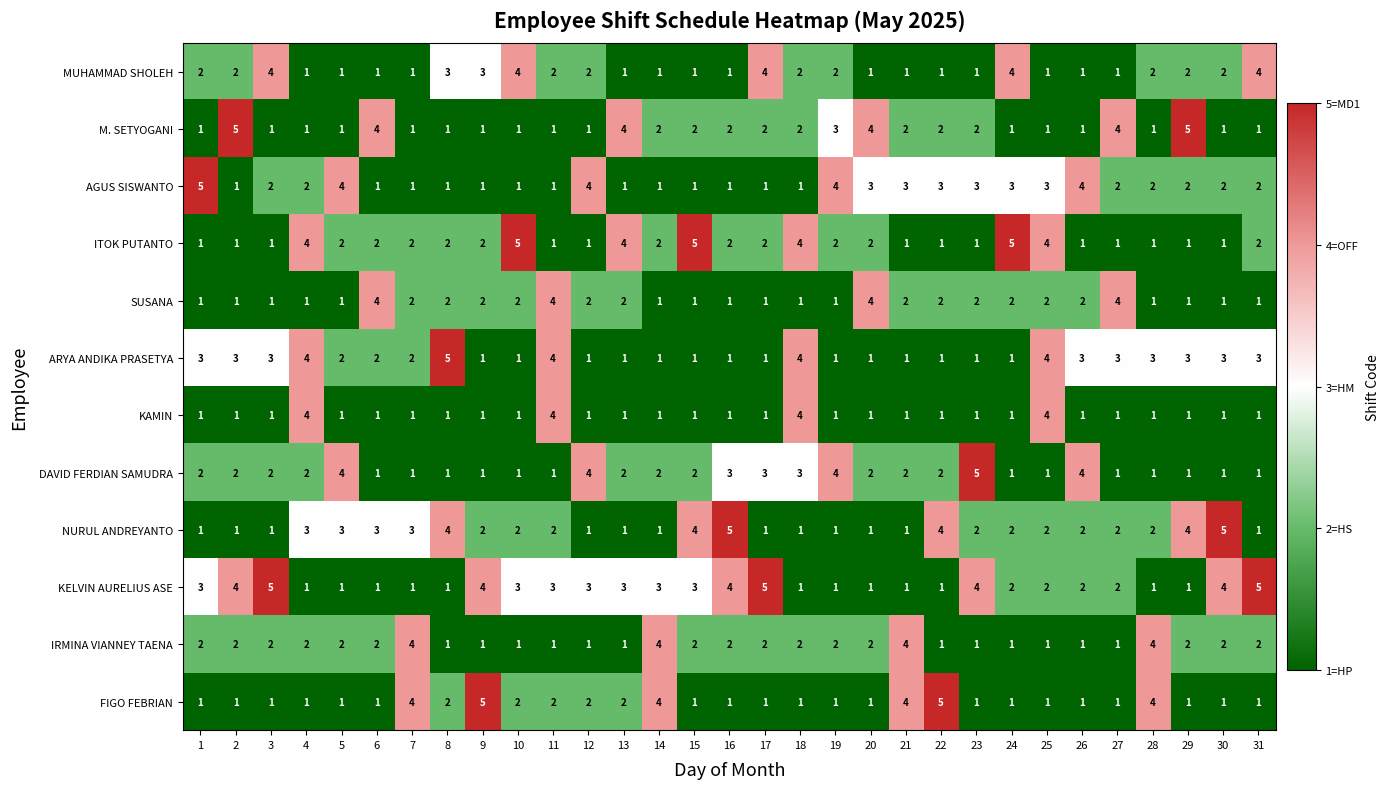

Count the FIGO FEBRIAN values in the range 1 to 2.

25